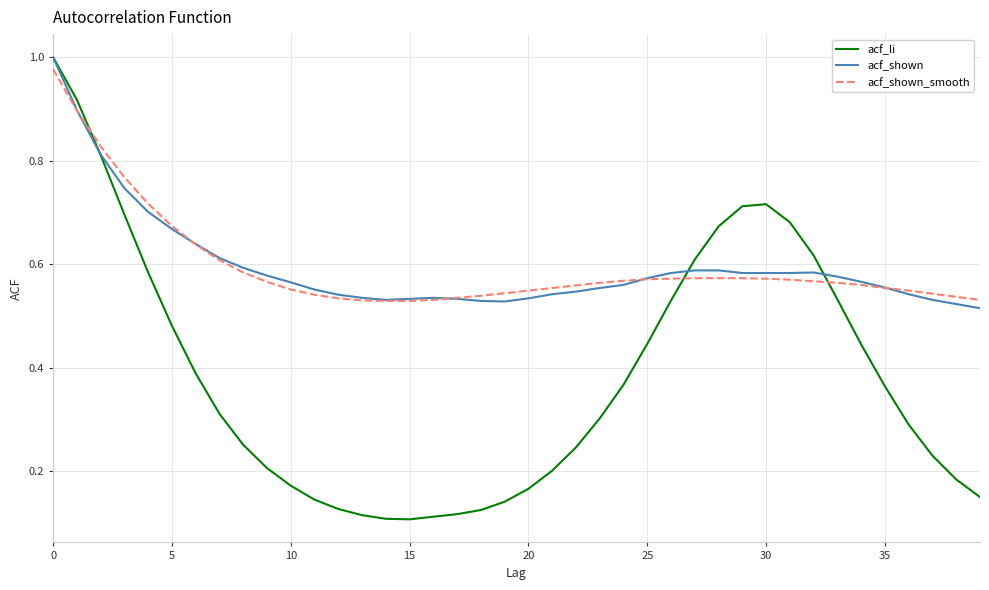

Which series has the widest spread of values?

acf_li